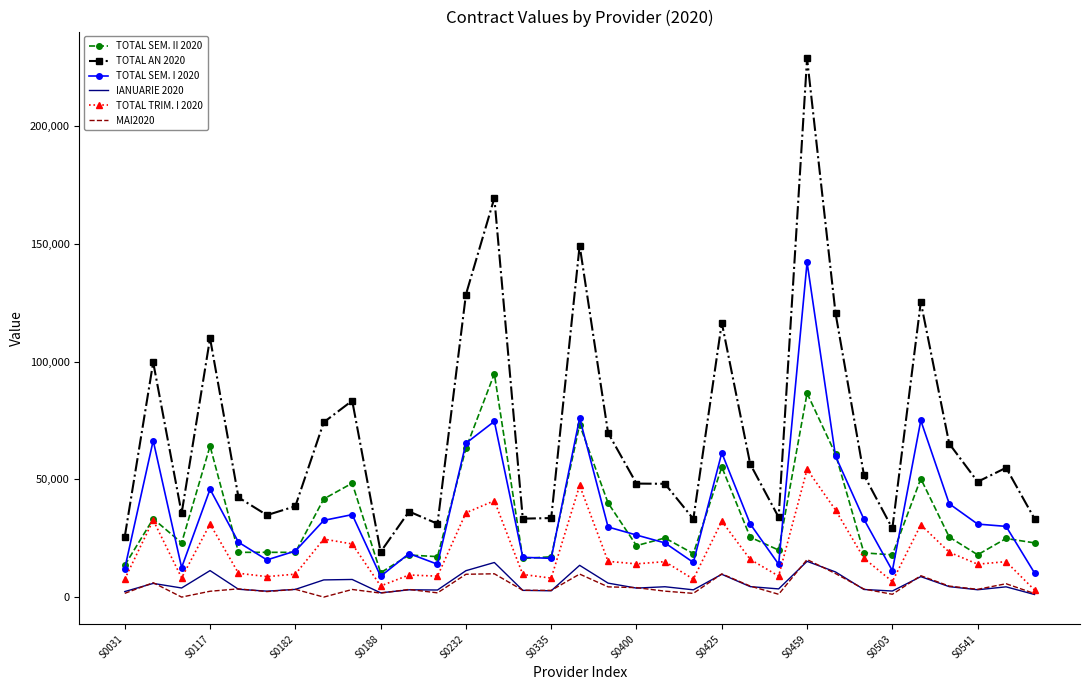

True or false: TOTAL AN 2020 and TOTAL SEM. I 2020 intersect in this chart.

False